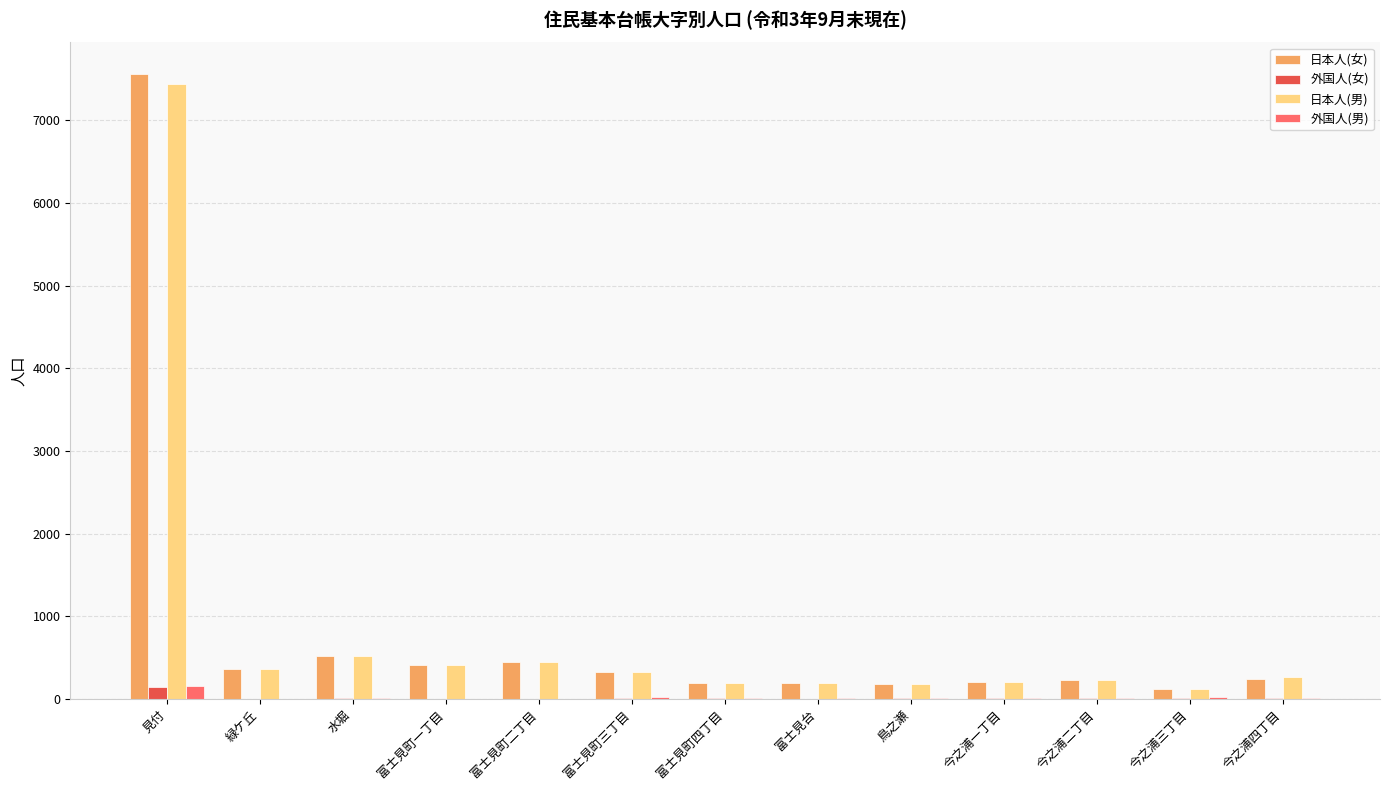

Is the value of 日本人(男) at 緑ケ丘 greater than the value of 外国人(男) at 富士見町一丁目?

Yes